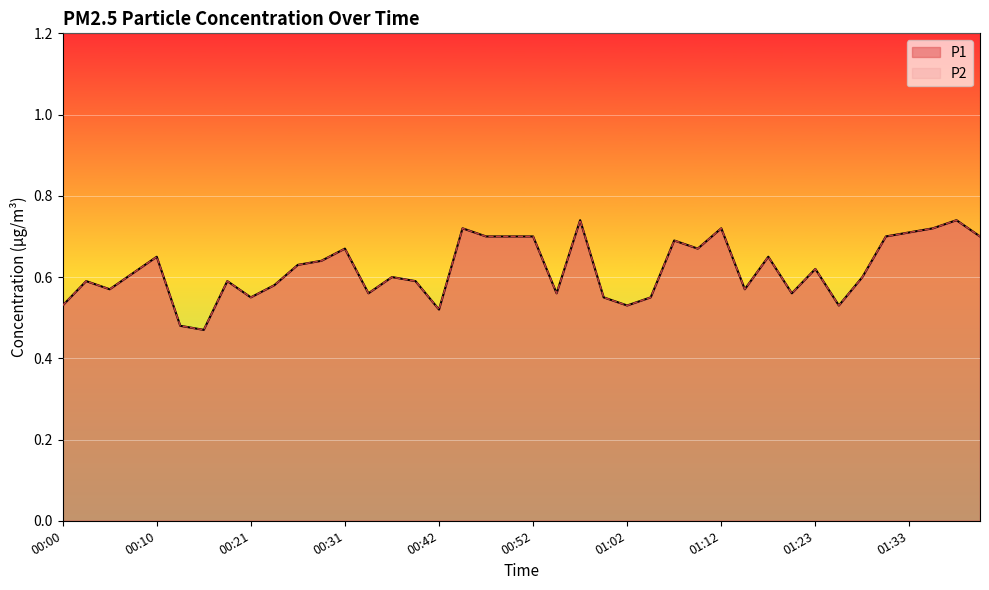

At which label is P1 closest to 0?

00:16